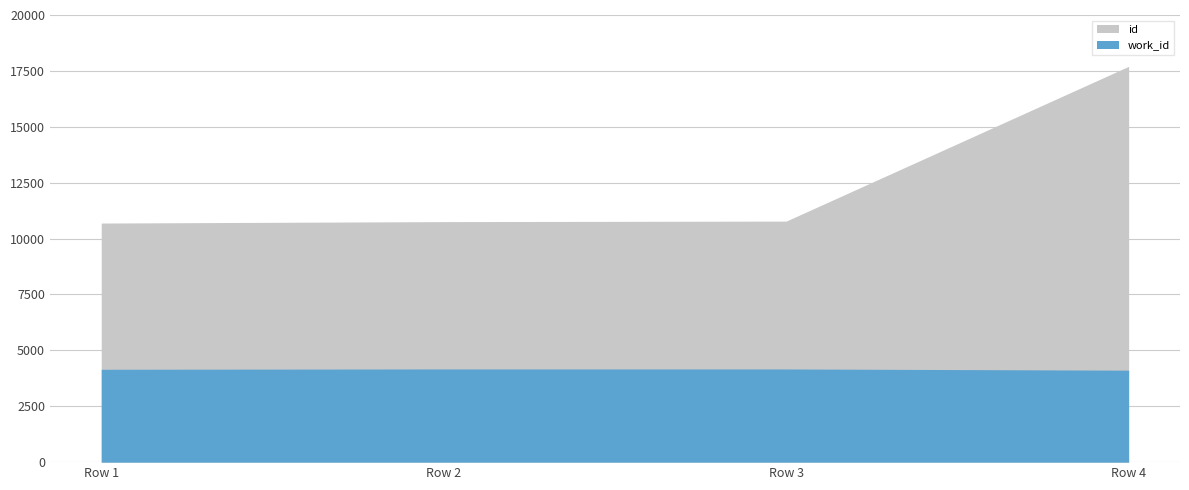

List the series in order of their overall mean, highest first.

id, work_id